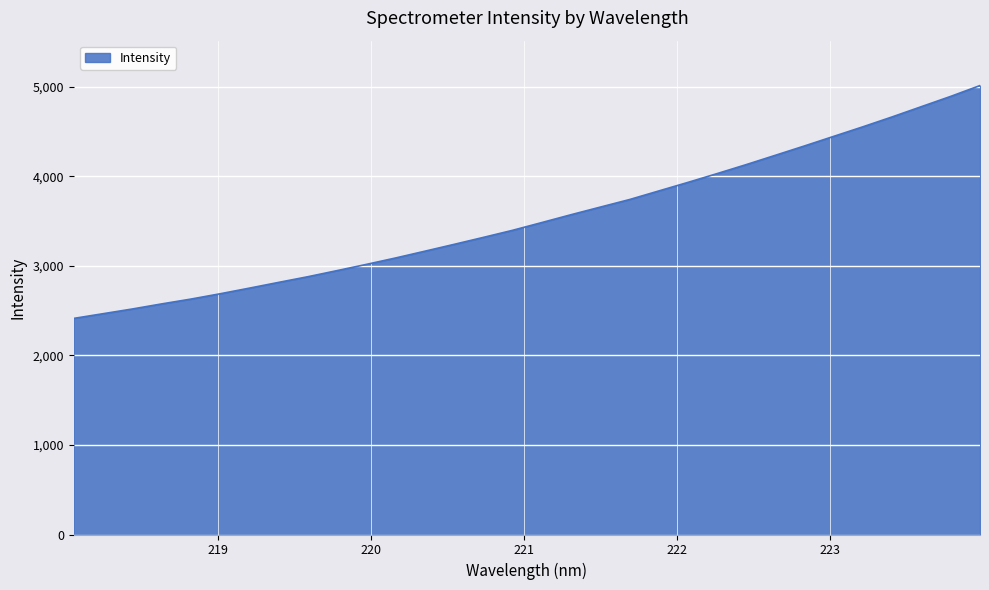

What is the greatest value displayed?

5013.7